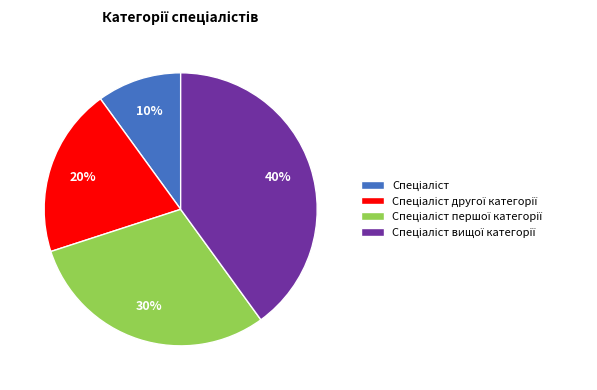

Is there any slice that represents more than half of the pie?

No